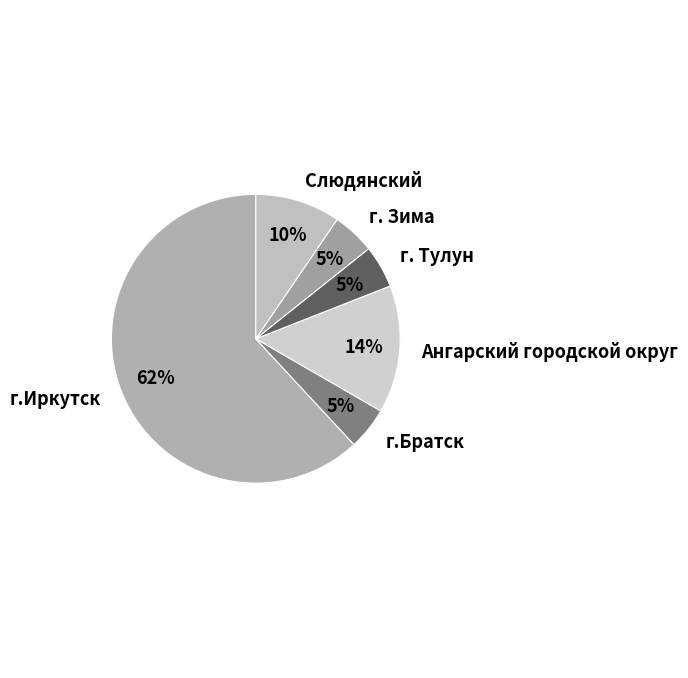

Combined, do г.Братск and г.Иркутск account for over 50%?

Yes